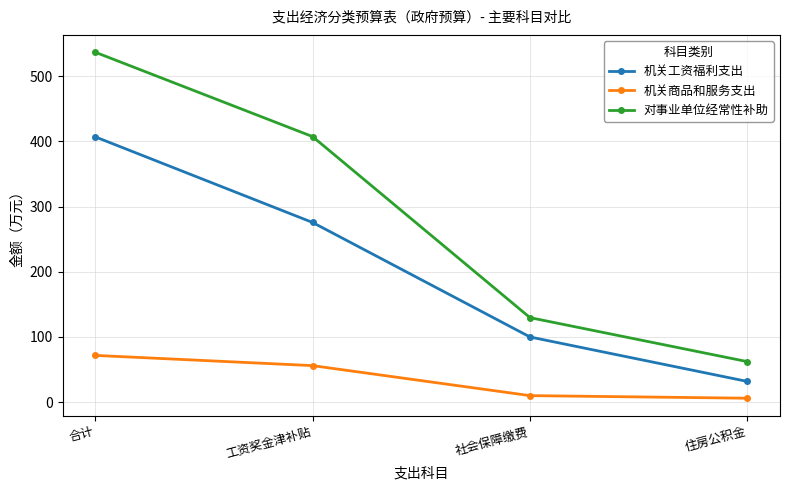

Which series has the largest range (max minus min)?

对事业单位经常性补助